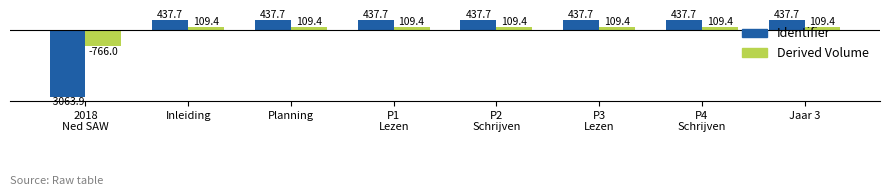

What is the label of the 7th bar from the right?

Inleiding